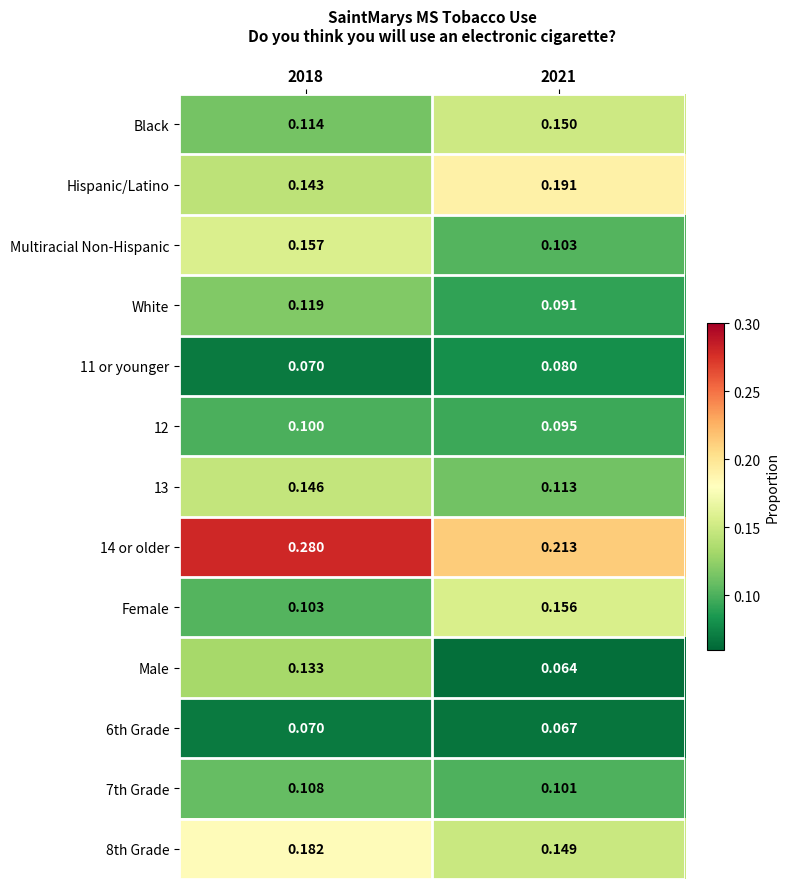

At how many categories does at least one series exceed 0?

2